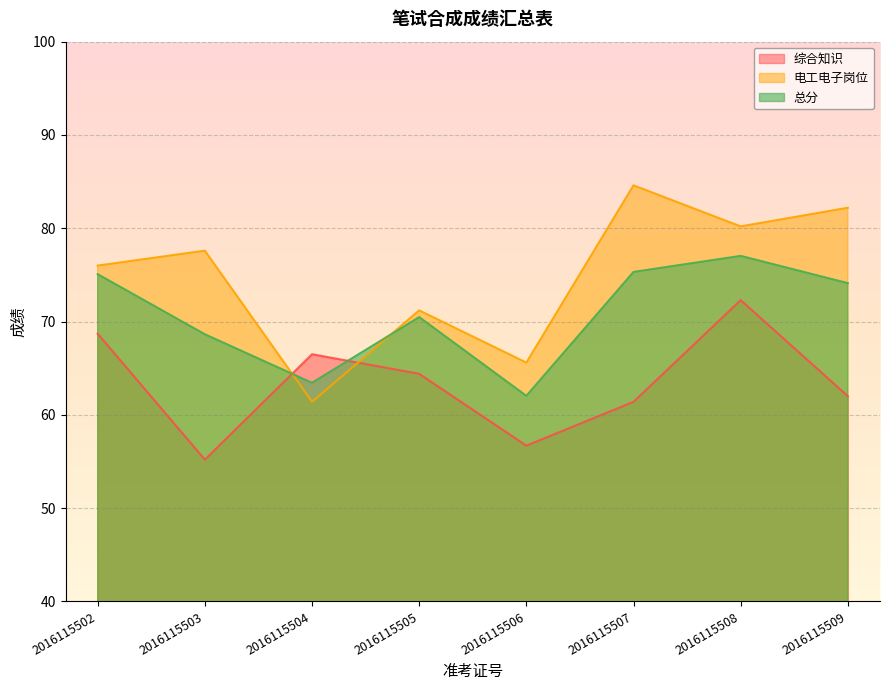

Does the chart display data point markers on the line(s)?

No